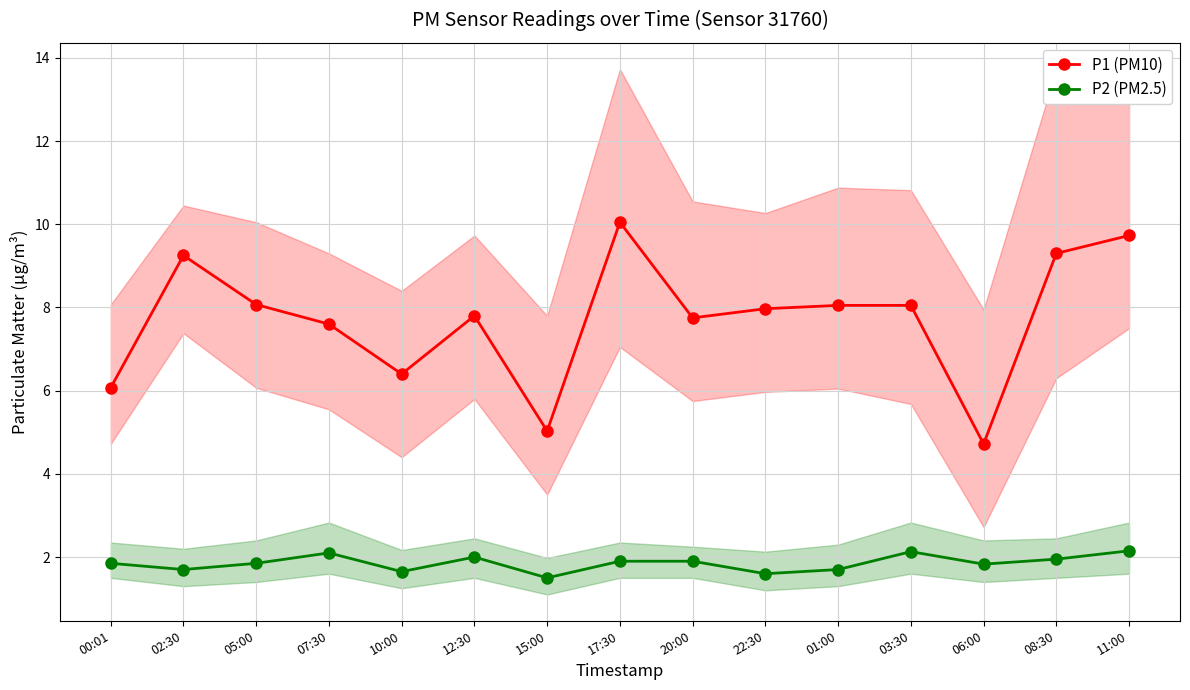

Which series has the widest spread of values?

P1 (PM10)